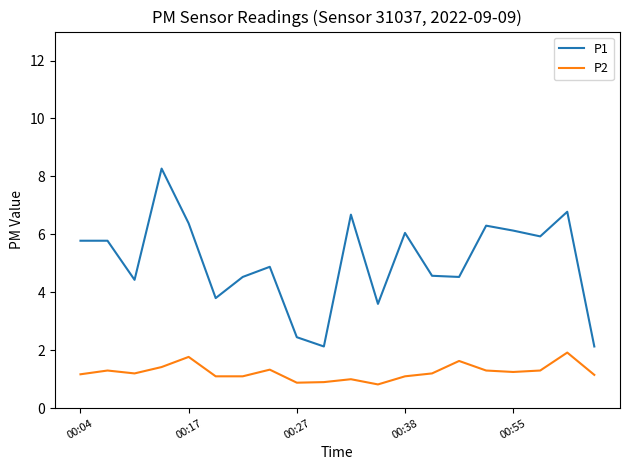

List the series in order of their peak value, lowest first.

P2, P1